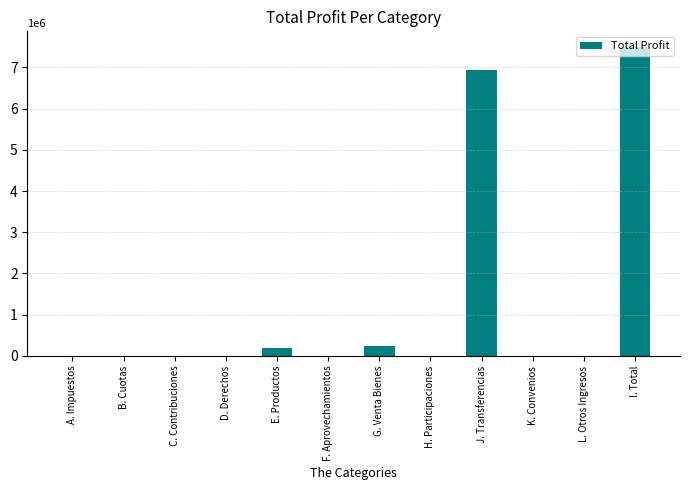

The value at E. Productos is 181540.7. True or false?

True